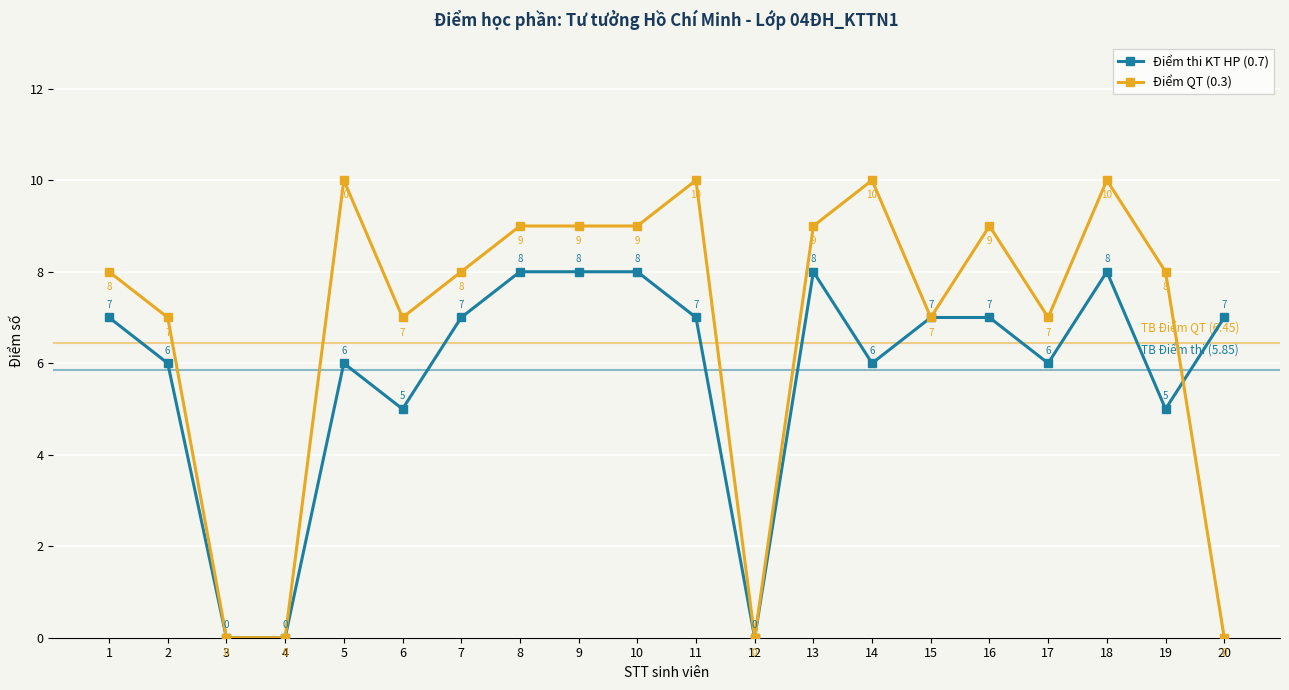

True or false: Điểm QT (0.3) has a value of 9 at 10.

True